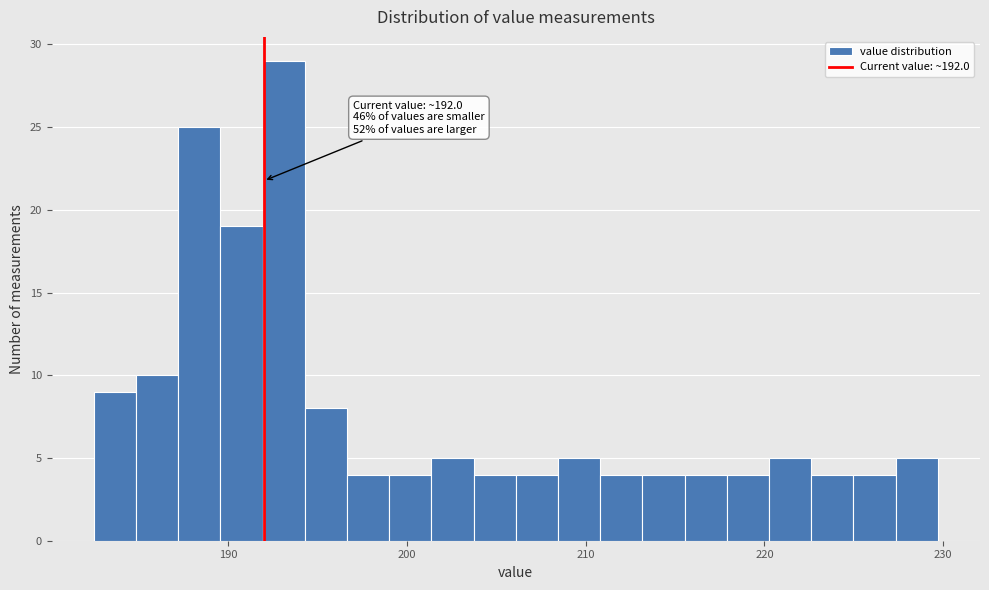

Read against the x-axis, roughly where is the centre of the tallest bar?

193